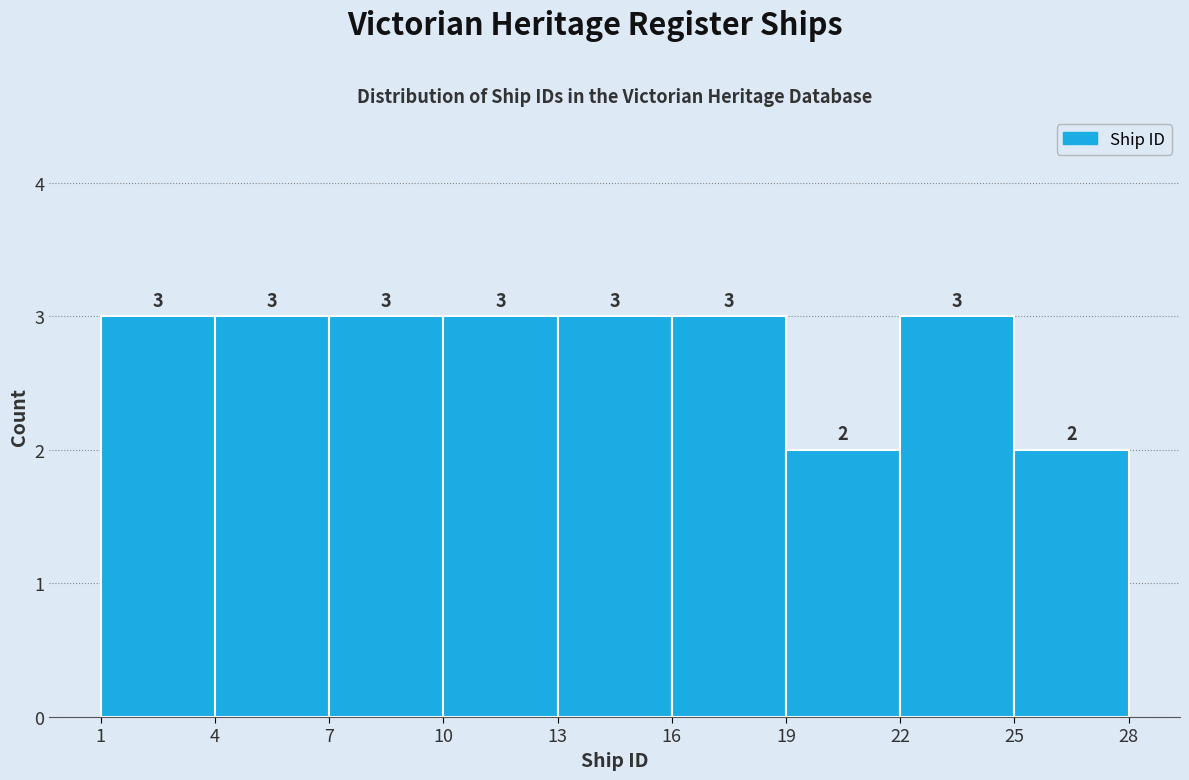

Reading left to right, list every bar in this chart as the range it spans on the x-axis followed by its height.

1 to 4: 3
4 to 7: 3
7 to 10: 3
10 to 13: 3
13 to 16: 3
16 to 19: 3
19 to 22: 2
22 to 25: 3
25 to 28: 2